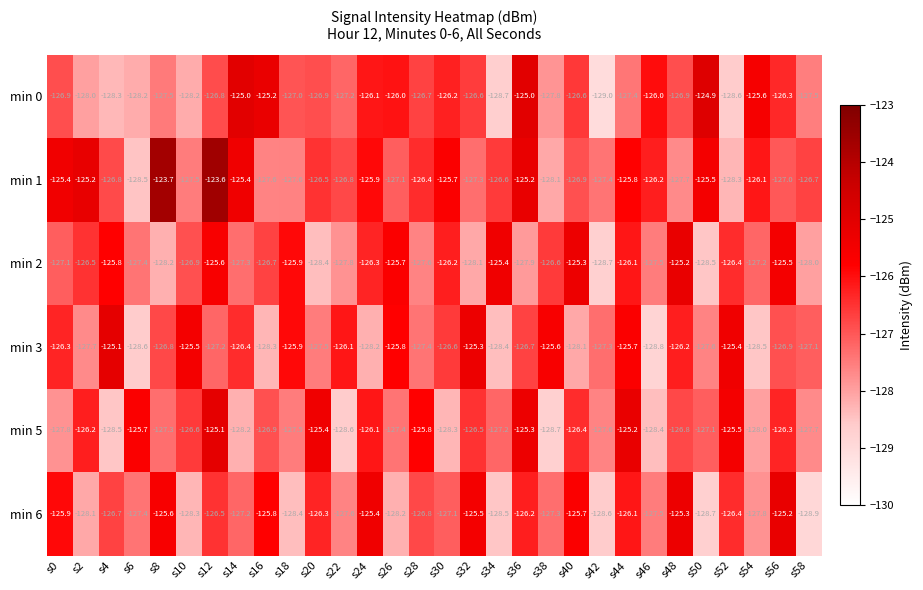

What is the average value of the min 0 series?

-126.9